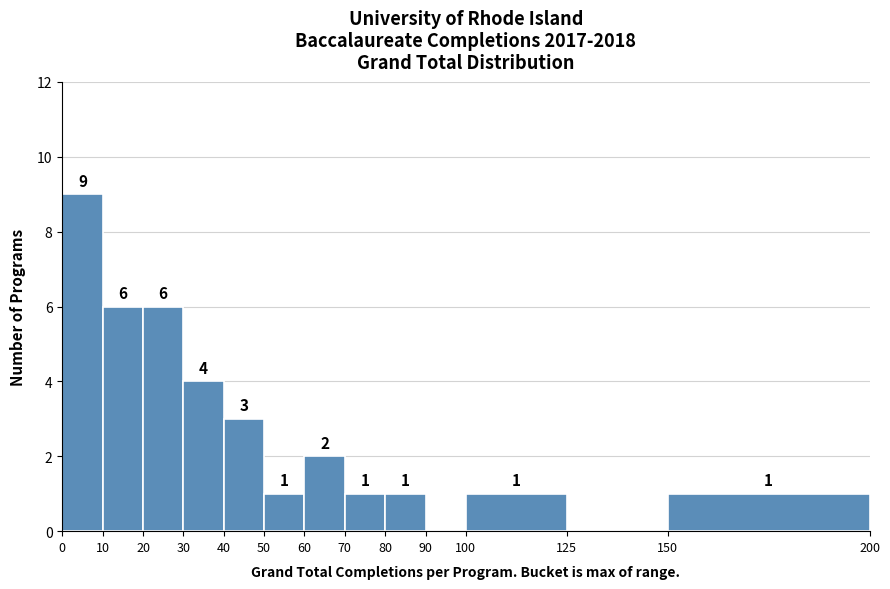

Which range on the x-axis has the tallest bar?

0 to 10